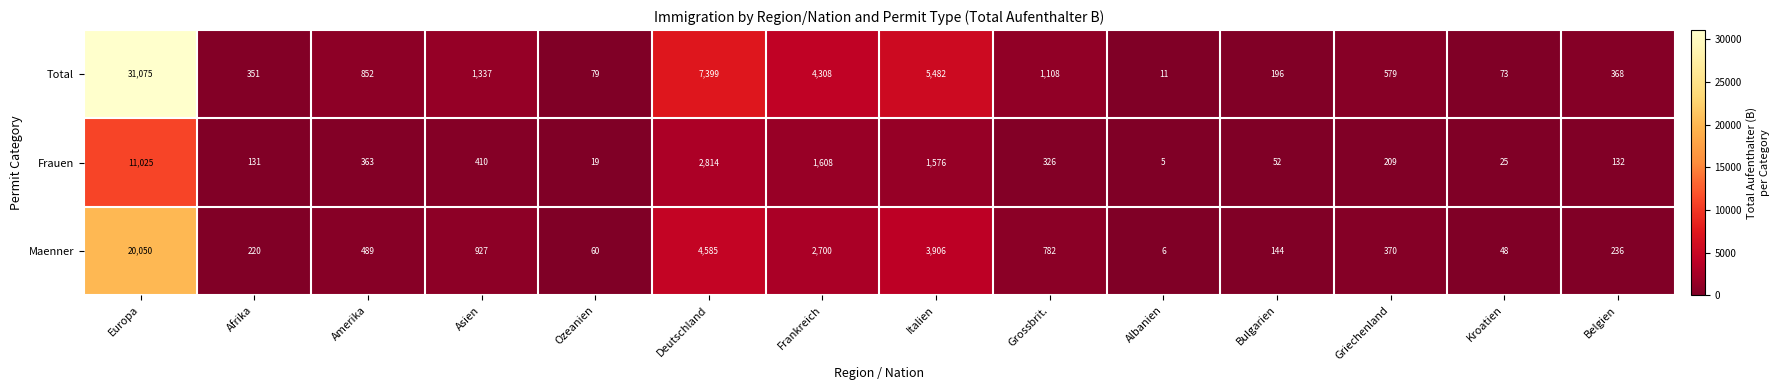

How many categories are shown in the chart?

14